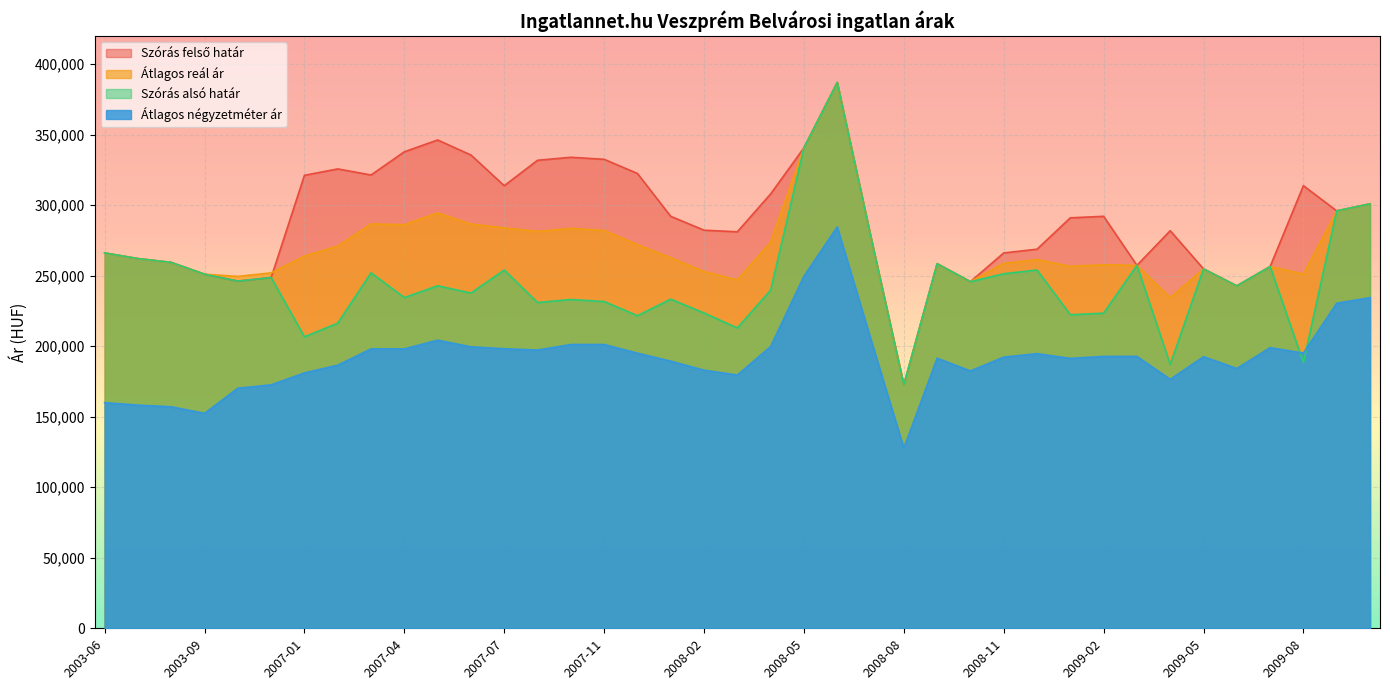

Which series has the widest spread of values?

Szórás felső határ